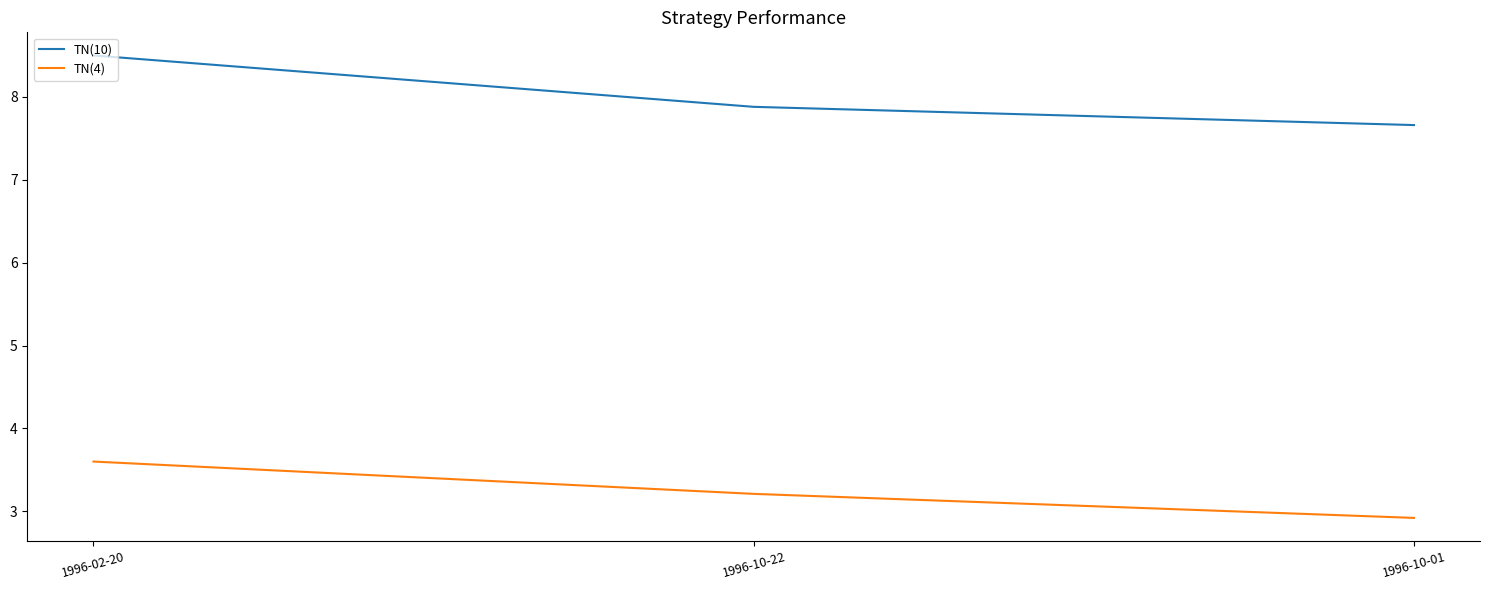

What is the difference between the maximum and minimum values in the TN(4) series?

0.7